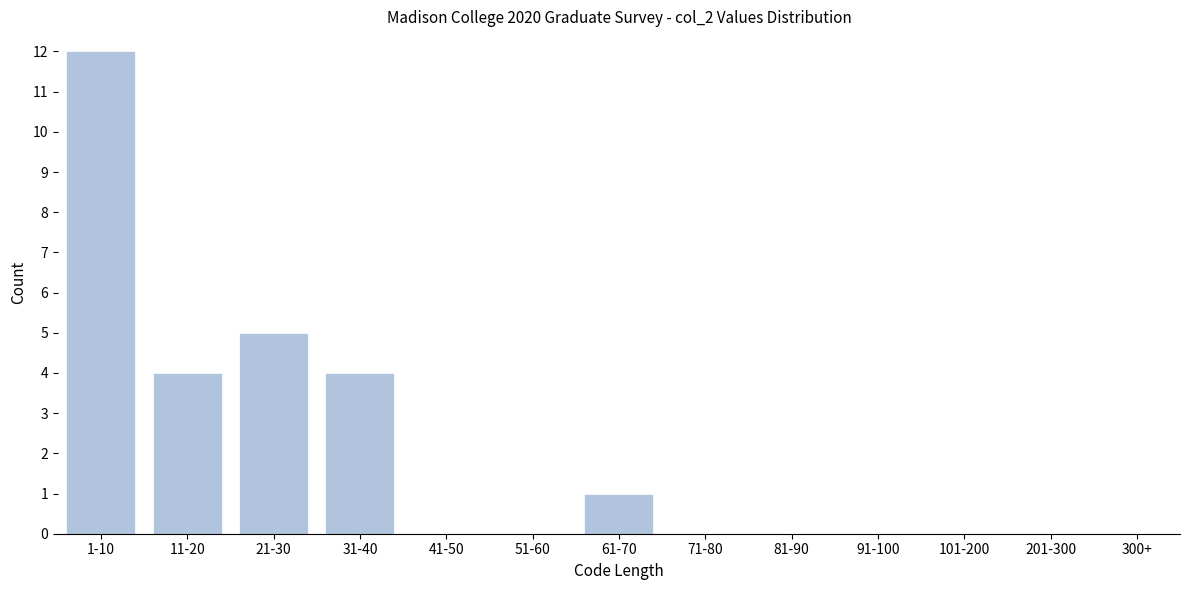

Reading left to right, what are all the values shown in this chart?

1-10=12	11-20=4	21-30=5	31-40=4	41-50=0	51-60=0	61-70=1	71-80=0	81-90=0	91-100=0	101-200=0	201-300=0	300+=0